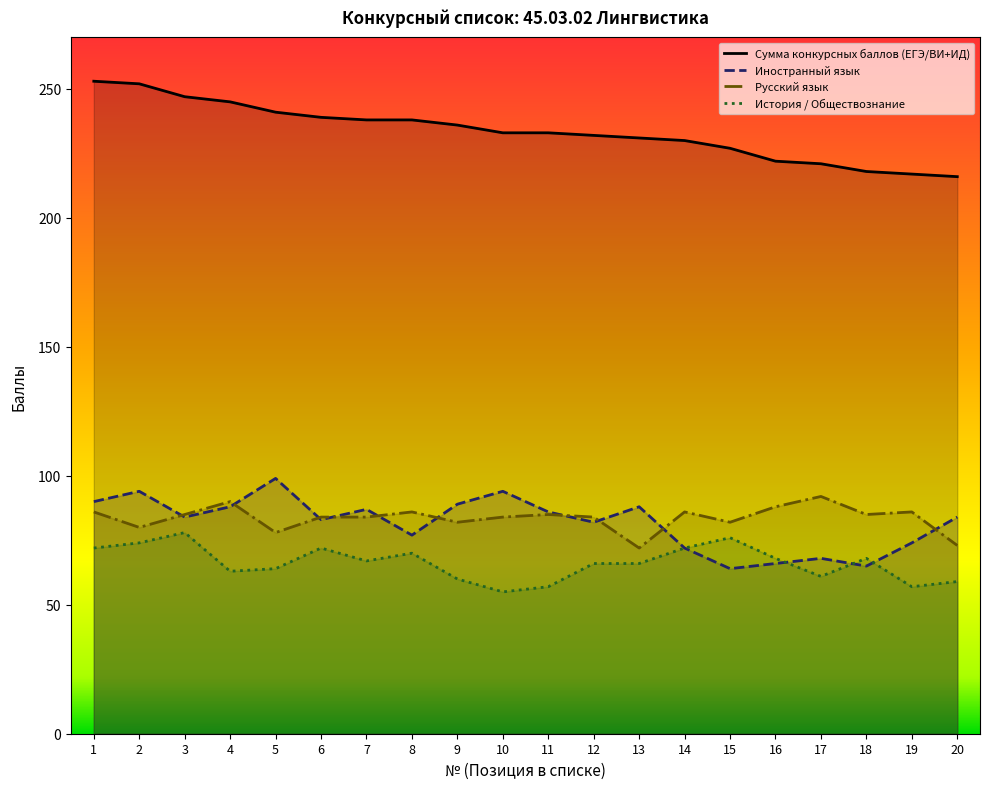

Is the value of Иностранный язык at 8 greater than the value of История / Обществознание at 10?

Yes